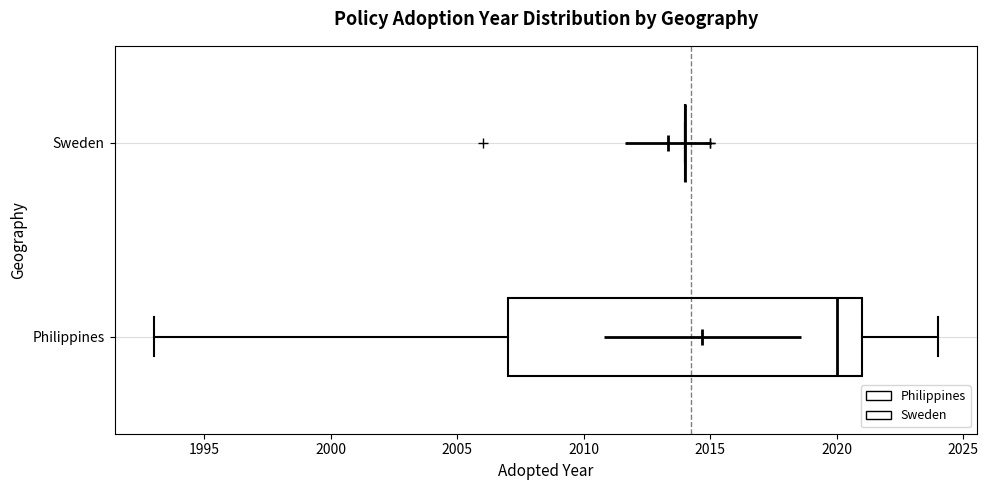

Which box is the widest, from its left edge to its right edge?

Philippines